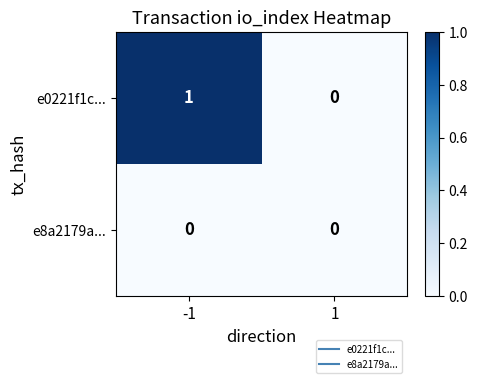

At which category does the chart reach its peak across all series?

-1